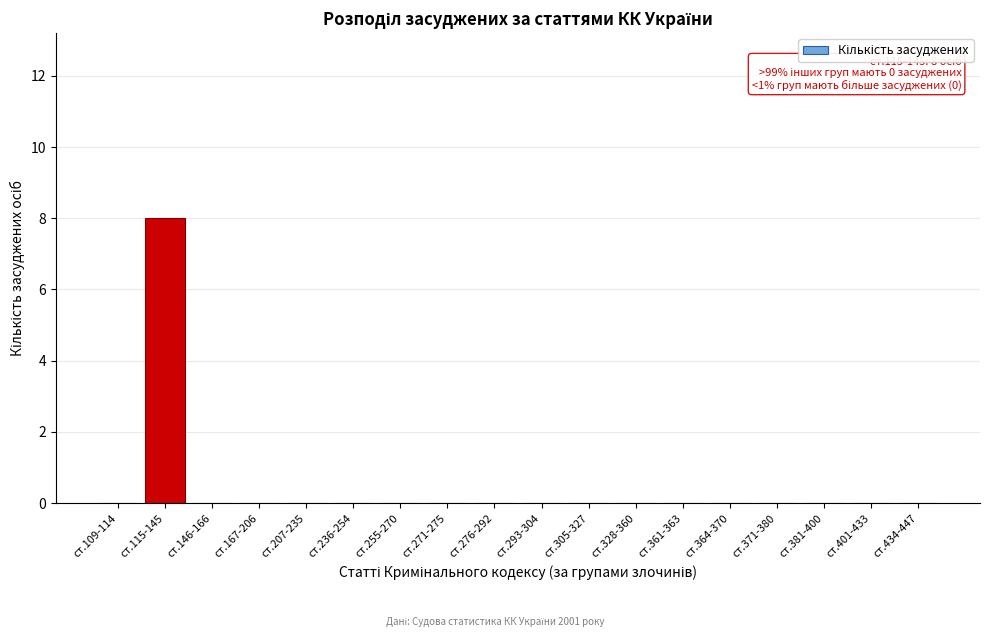

Reading left to right, transcribe all the data shown in this chart.

ст.109-114=0	ст.115-145=8	ст.146-166=0	ст.167-206=0	ст.207-235=0	ст.236-254=0	ст.255-270=0	ст.271-275=0	ст.276-292=0	ст.293-304=0	ст.305-327=0	ст.328-360=0	ст.361-363=0	ст.364-370=0	ст.371-380=0	ст.381-400=0	ст.401-433=0	ст.434-447=0